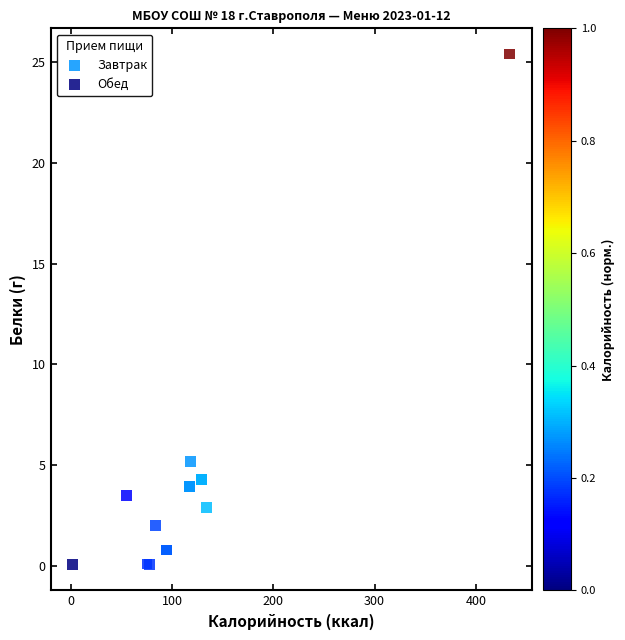

Which series contains the highest Y value?

Обед